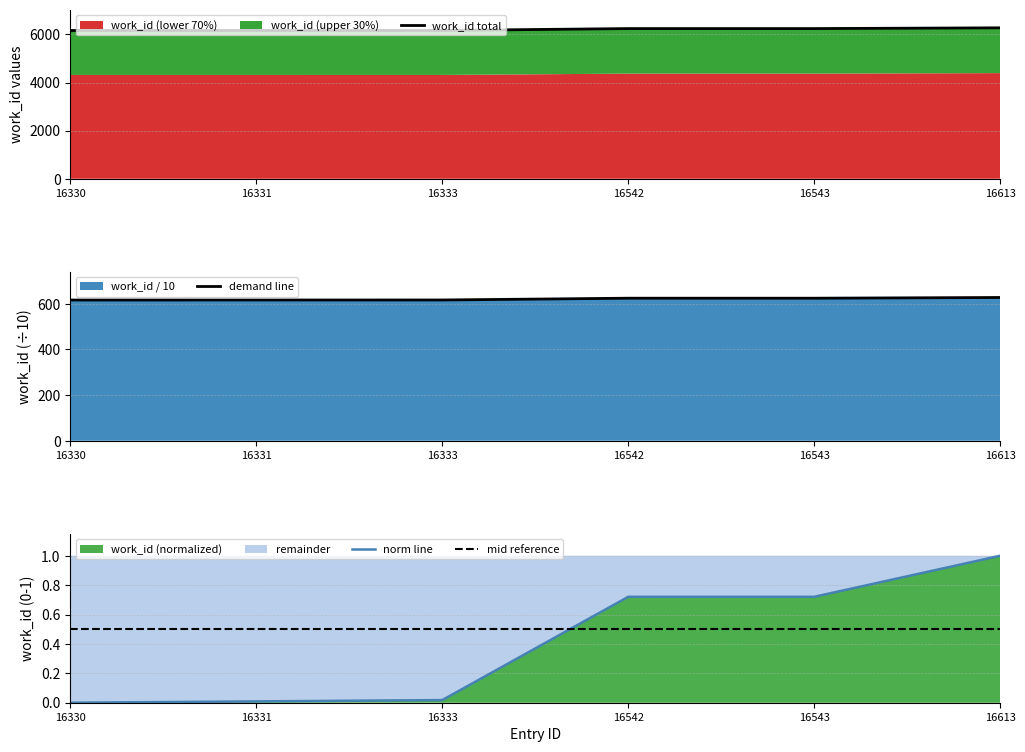

Is the value of norm line at 16330 greater than the value of work_id total at 16333?

No